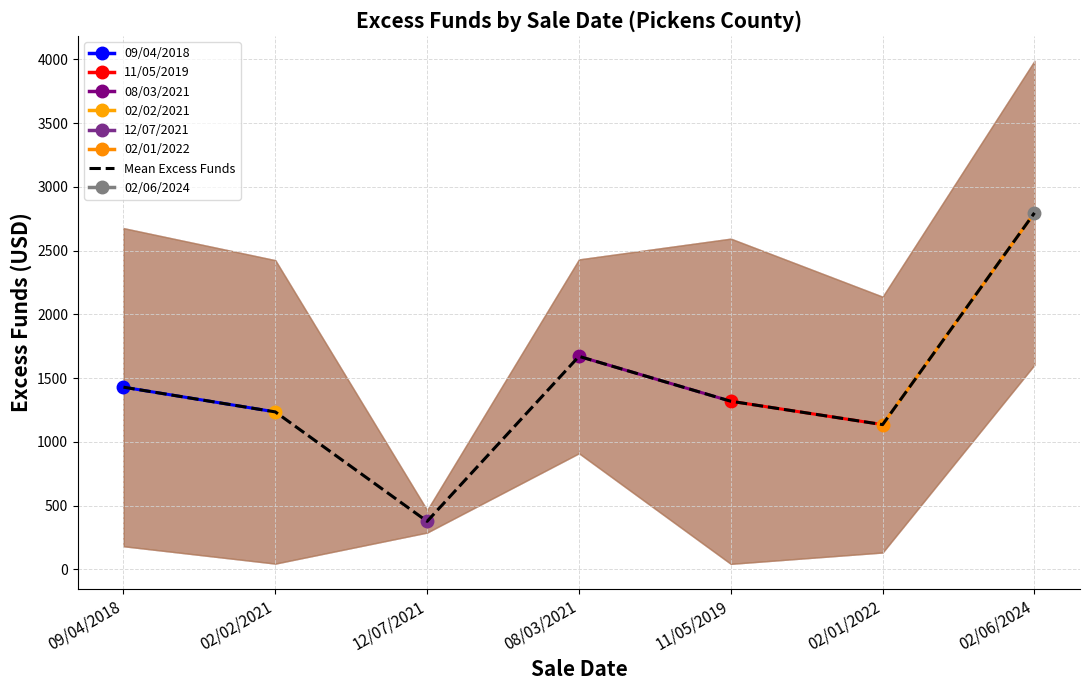

What is the maximum value shown in the chart?

2796.5